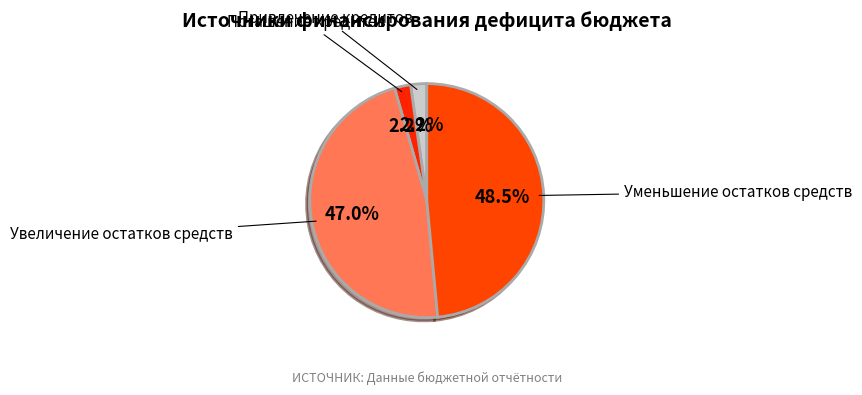

Count the number of slices in the pie.

4